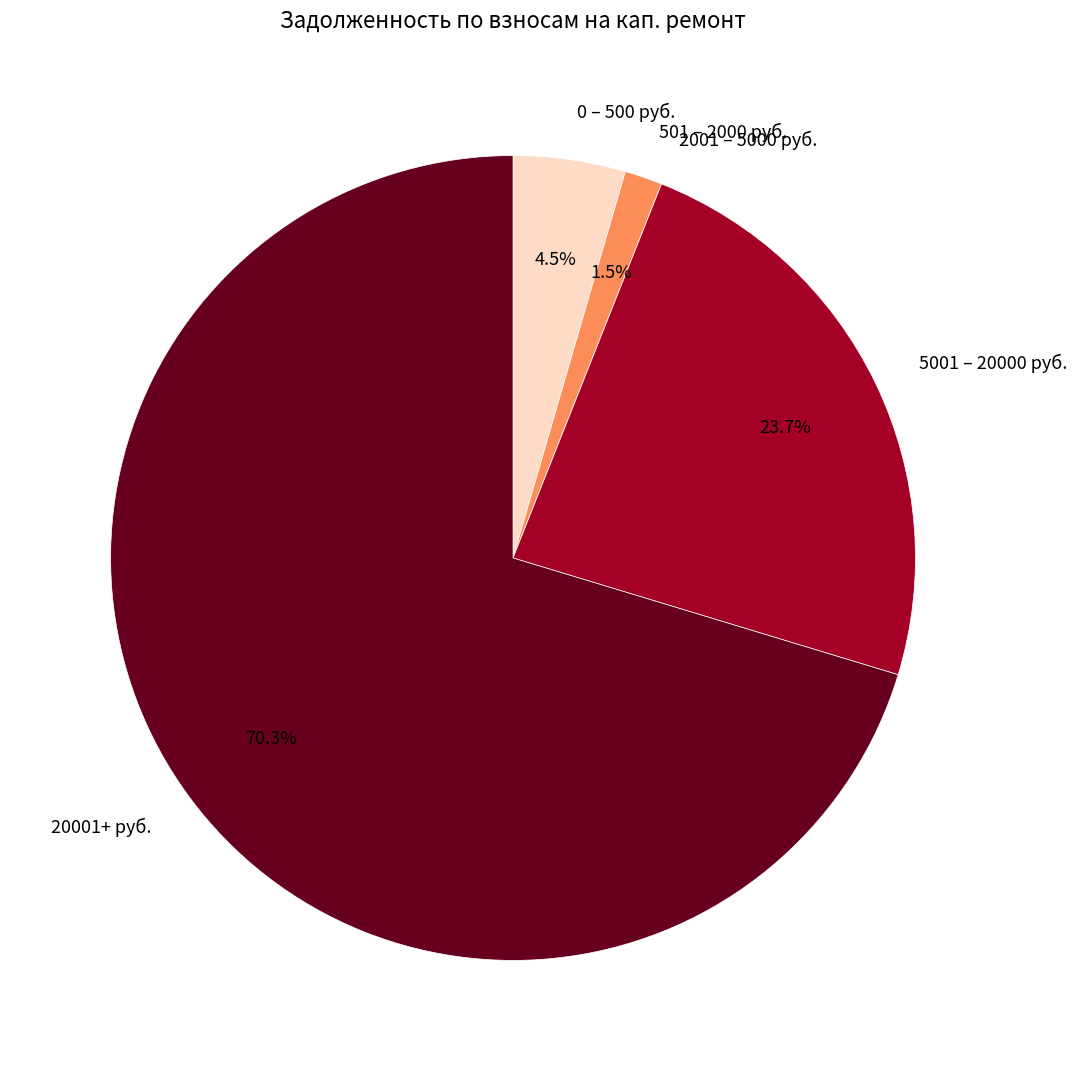

Which slice is the largest?

20001+ руб.